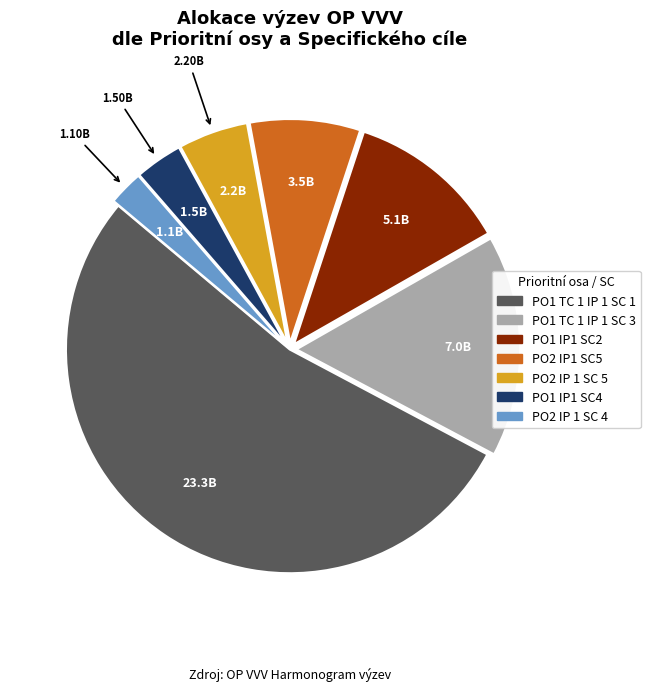

Is there a majority slice in this chart?

Yes